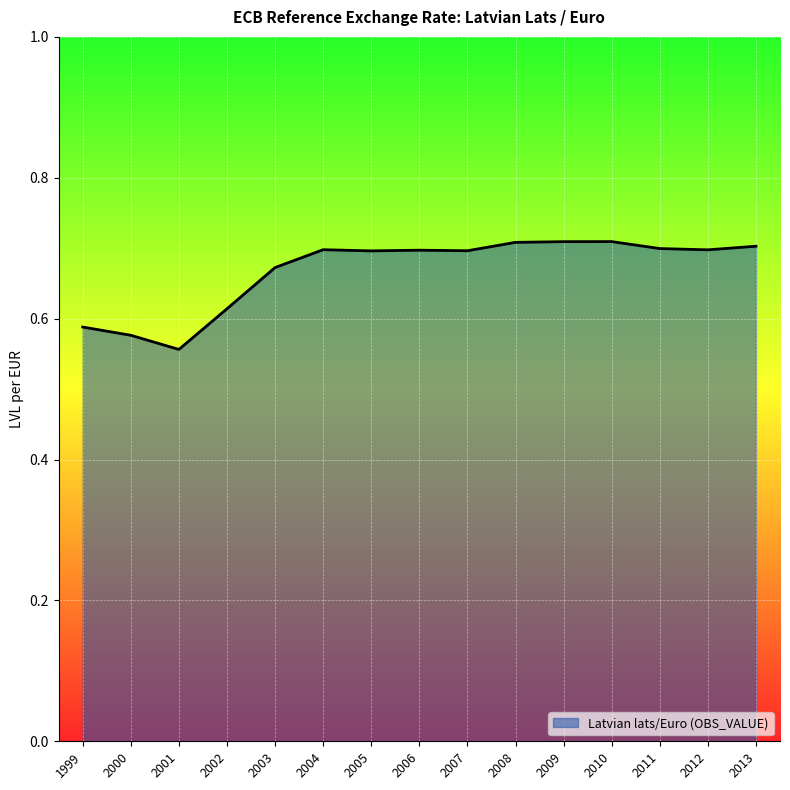

What is the value of the 3rd point from the left?

0.6